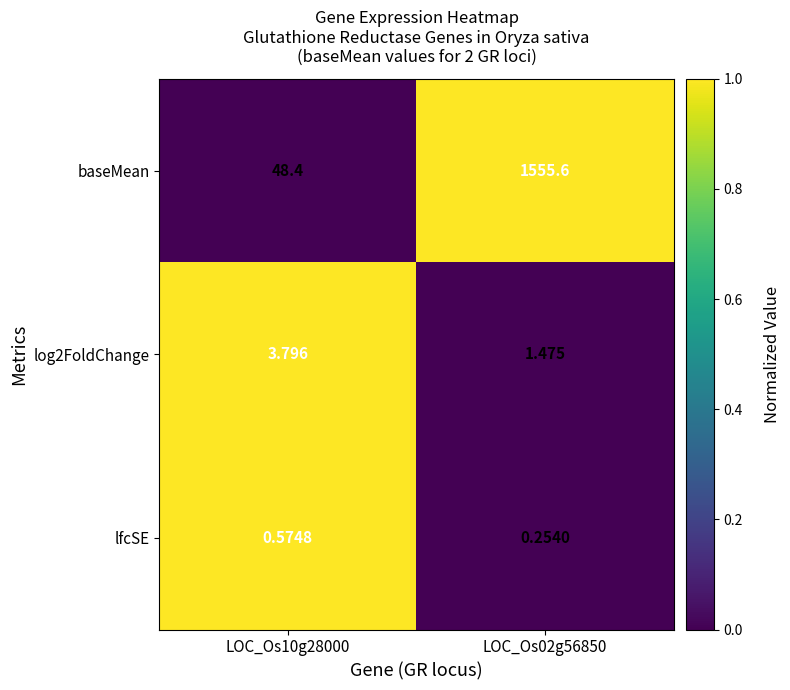

What is the spread (max minus min) of values at LOC_Os02g56850?

1555.3